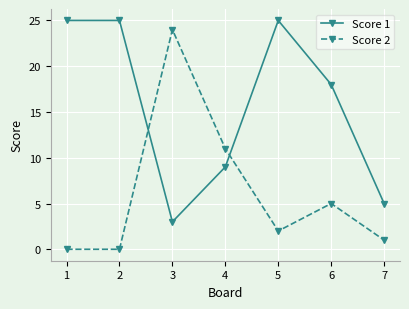

Is the value of Score 2 at 7 greater than the value of Score 1 at 1?

No